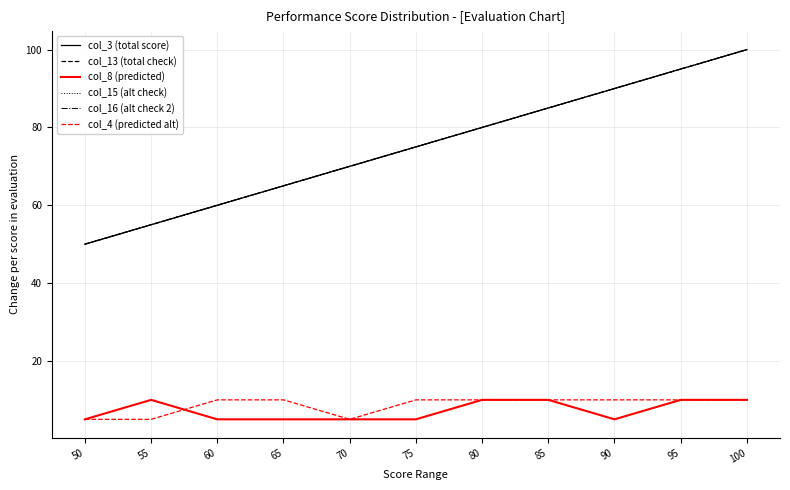

What is the value of the col_4 (predicted alt) point at the 9th from the left?

10